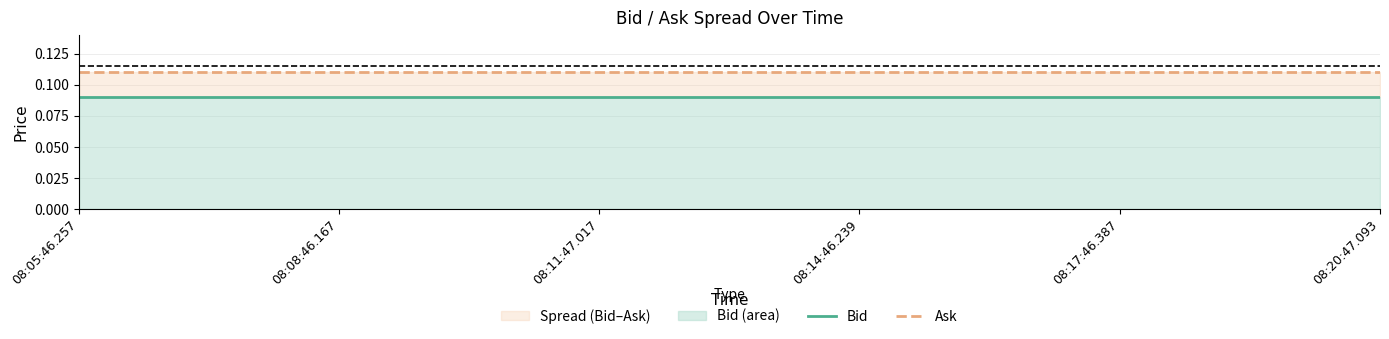

What is the maximum value for Bid?

0.1